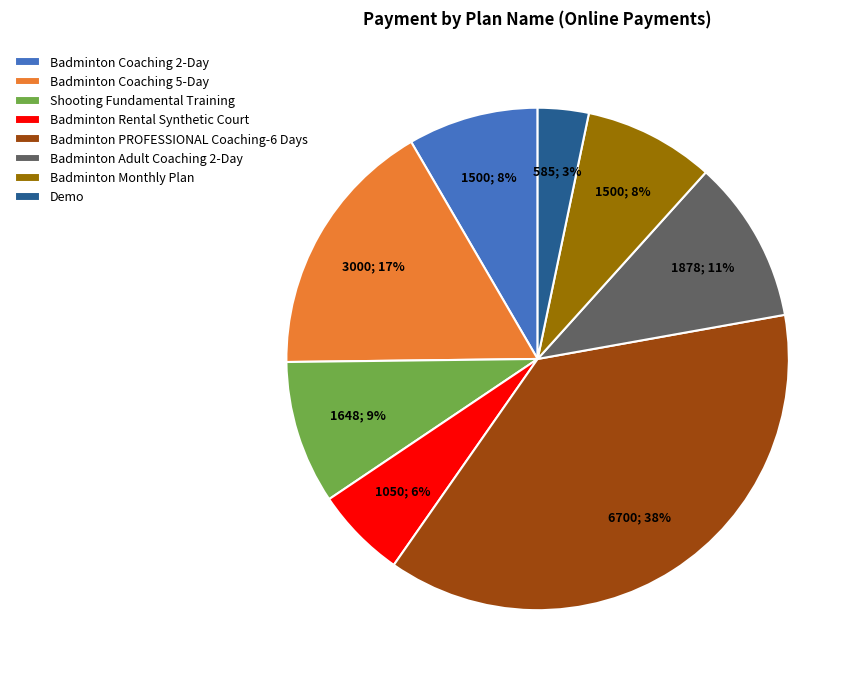

Which has a higher value, Badminton Coaching 2-Day or Badminton Coaching 5-Day?

Badminton Coaching 5-Day